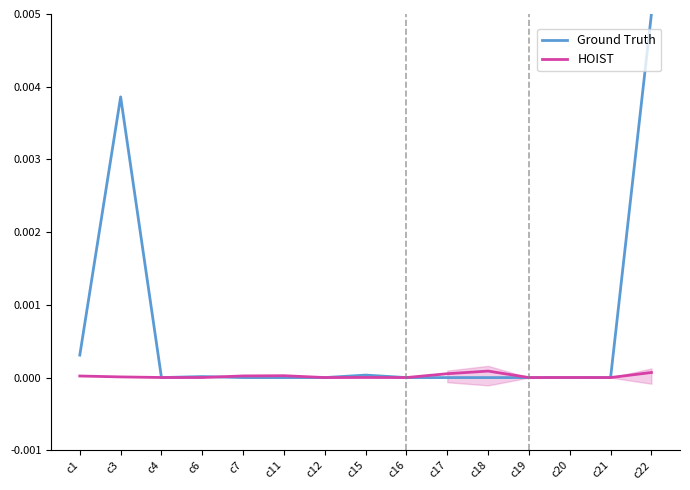

Which series has the largest range (max minus min)?

Ground Truth